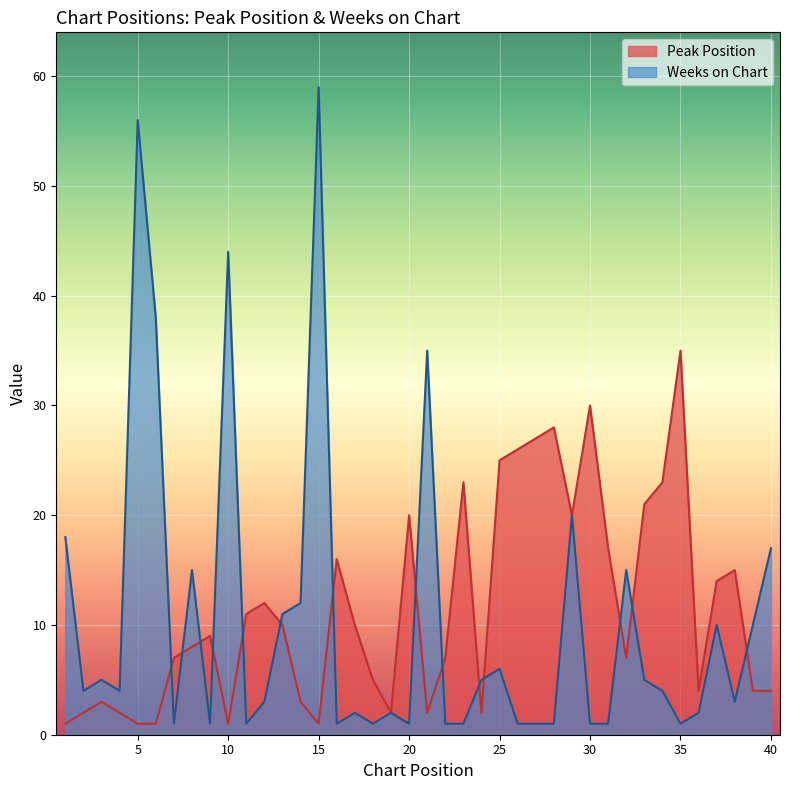

Count the number of categories in the chart.

40